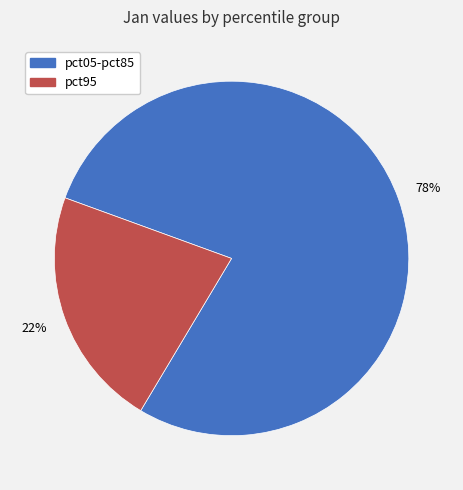

Does any single category account for the majority?

Yes